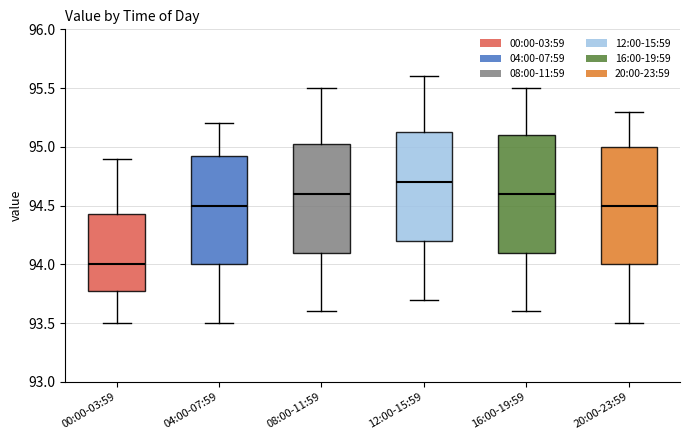

Which box's median line is the highest?

12:00-15:59